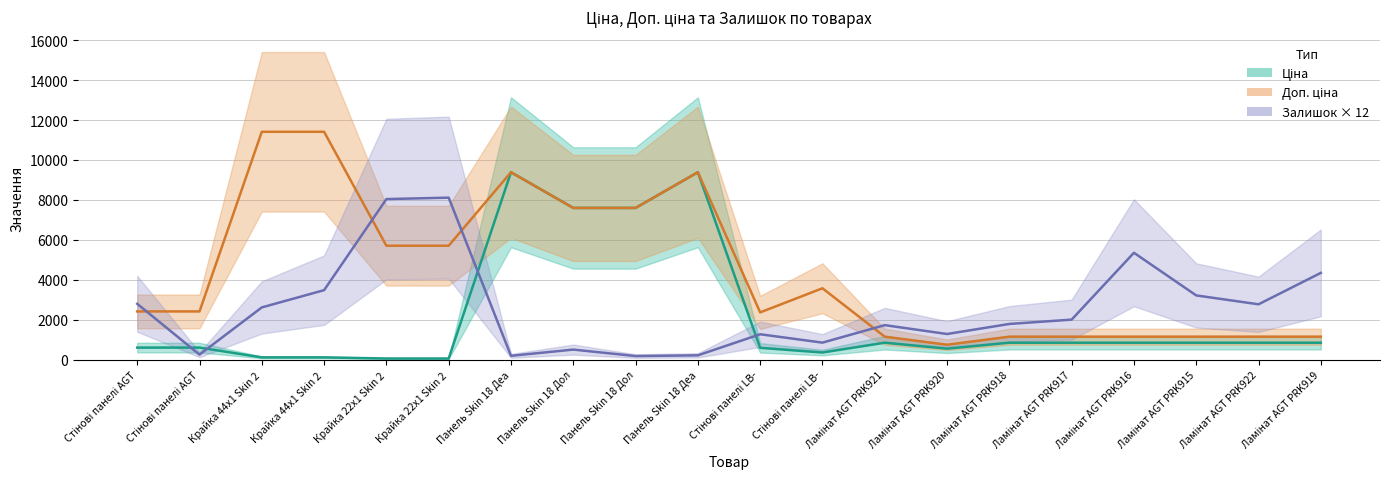

True or false: Ціна and Доп. ціна cross at least once.

False